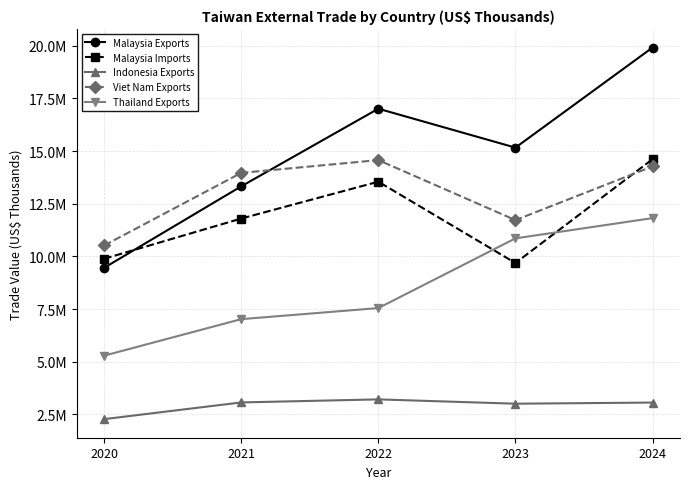

Does the chart display data point markers on the line(s)?

Yes